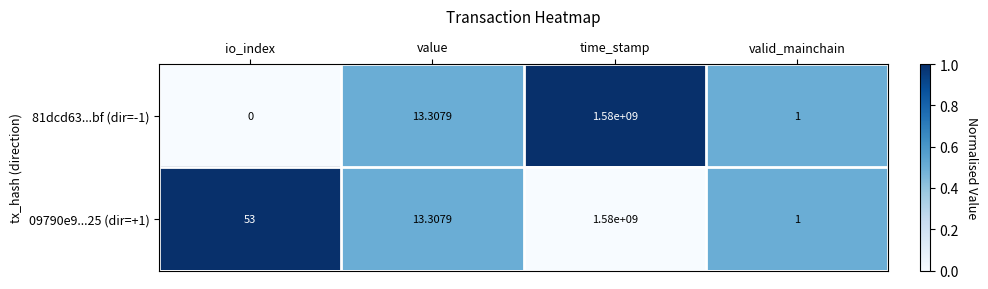

List the labels in order of 09790e9...25 (dir=+1) value, smallest first.

valid_mainchain, value, io_index, time_stamp